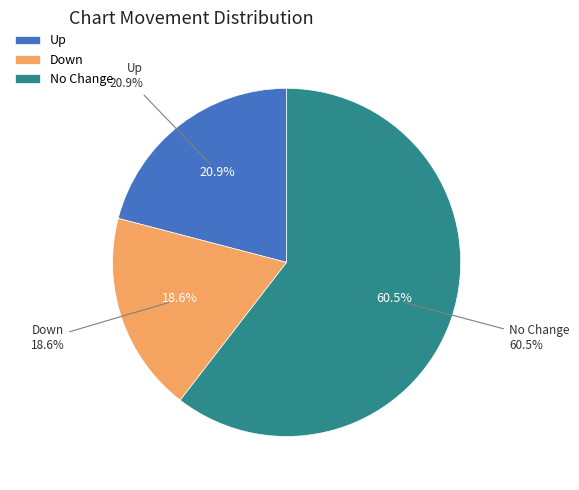

To the nearest percent, what percentage of the pie is down?

19%